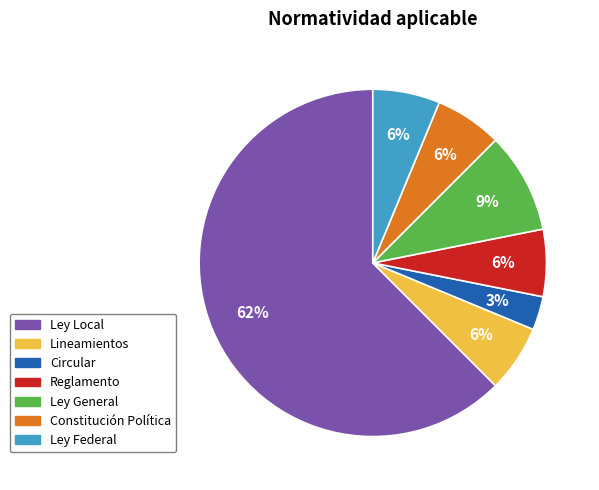

Between Ley Federal and Circular, which is larger?

Ley Federal